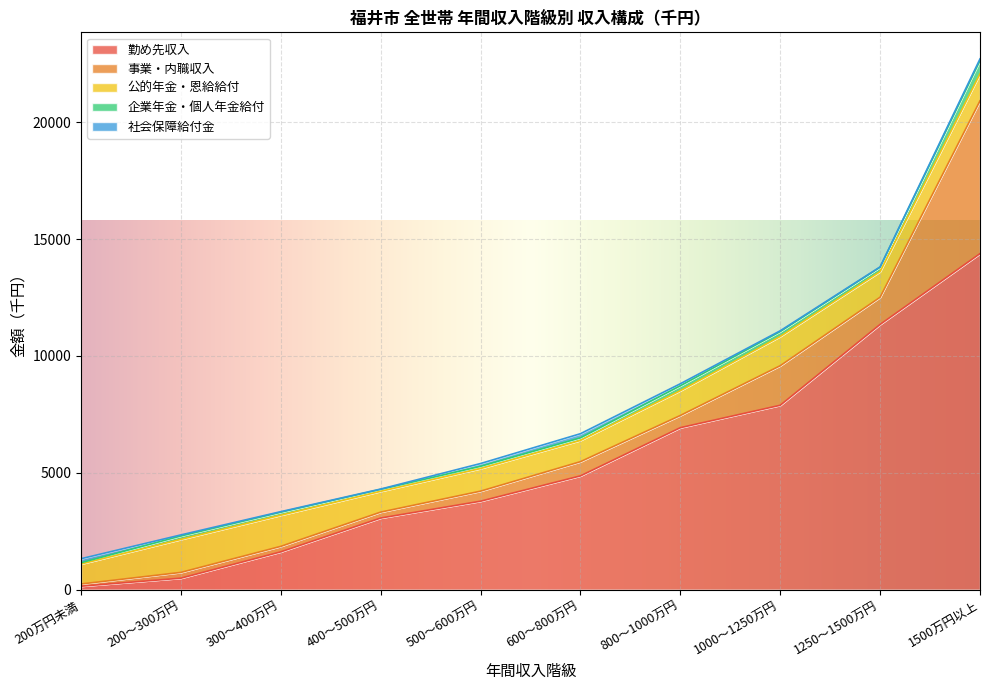

True or false: 企業年金・個人年金給付 has a value of 136 at 500～600万円.

False